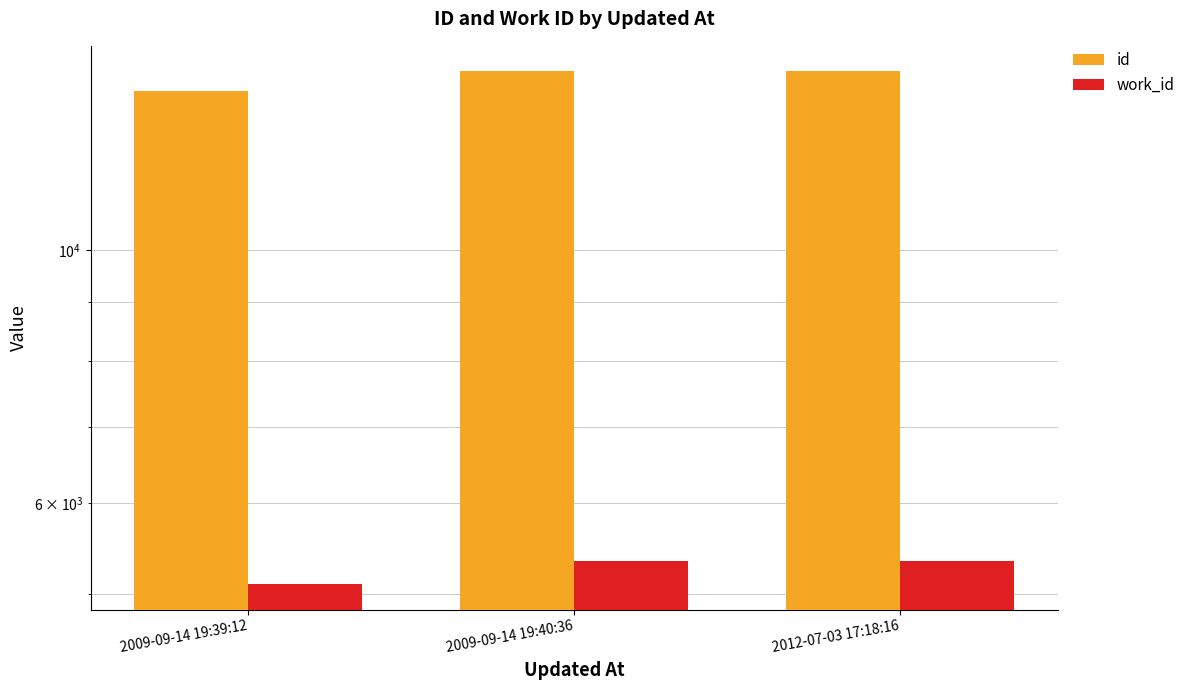

Reading right to left, list all the values displayed in this chart.

id: 2012-07-03 17:18:16=14322	2009-09-14 19:40:36=14321	2009-09-14 19:39:12=13781
work_id: 2012-07-03 17:18:16=5339	2009-09-14 19:40:36=5339	2009-09-14 19:39:12=5100